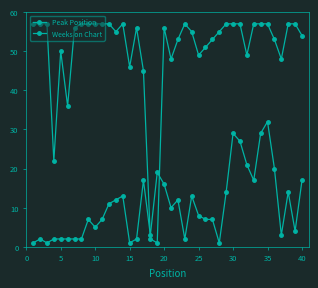

How many times do Weeks on Chart and Peak Position cross each other?

2